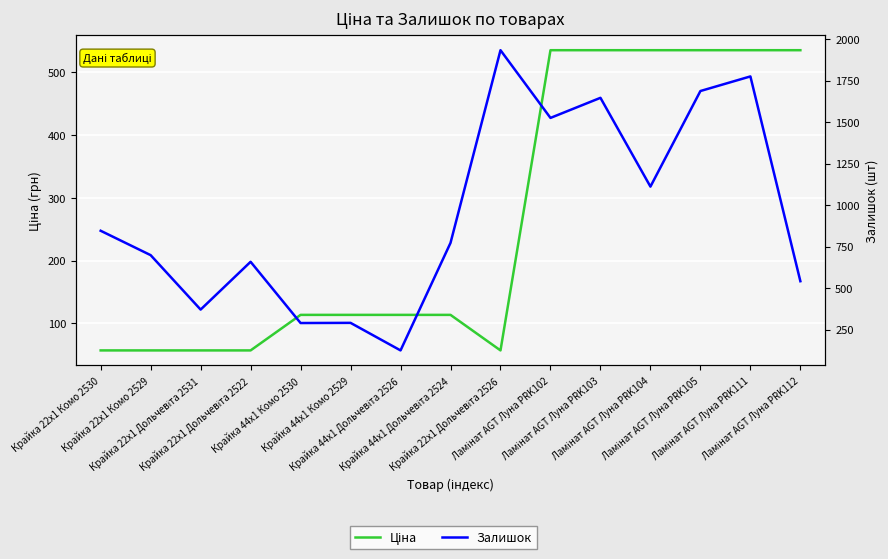

What is the difference between the highest and lowest values at Крайка 44x1 Комо 2529?

176.7